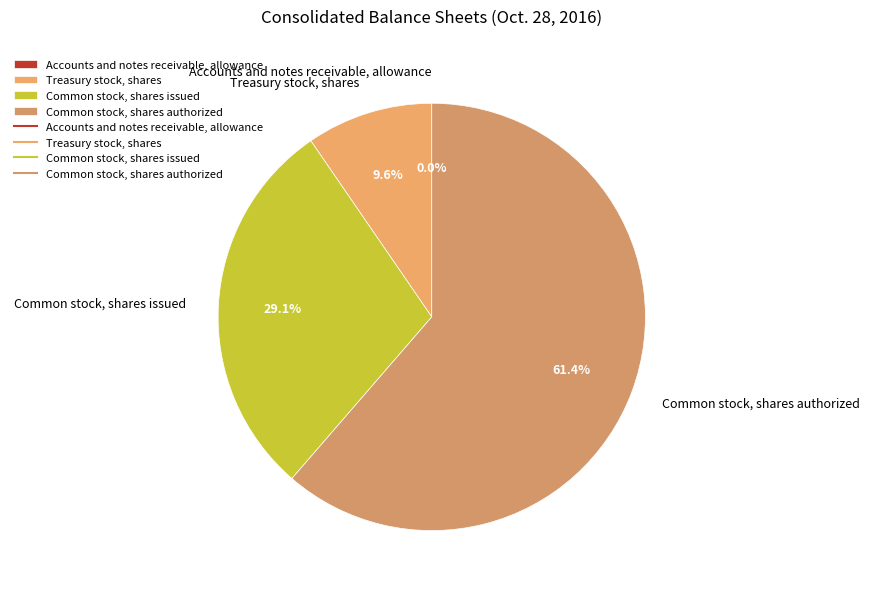

Which category has the biggest portion of the pie?

Common stock, shares authorized